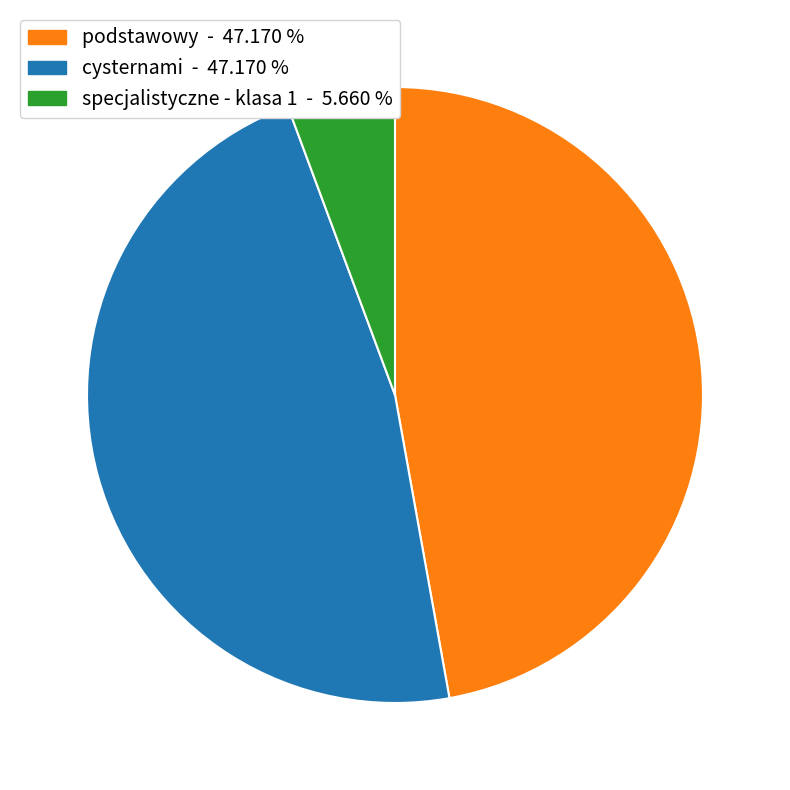

What is the ratio of the value at cysternami to the value at podstawowy?

1.0